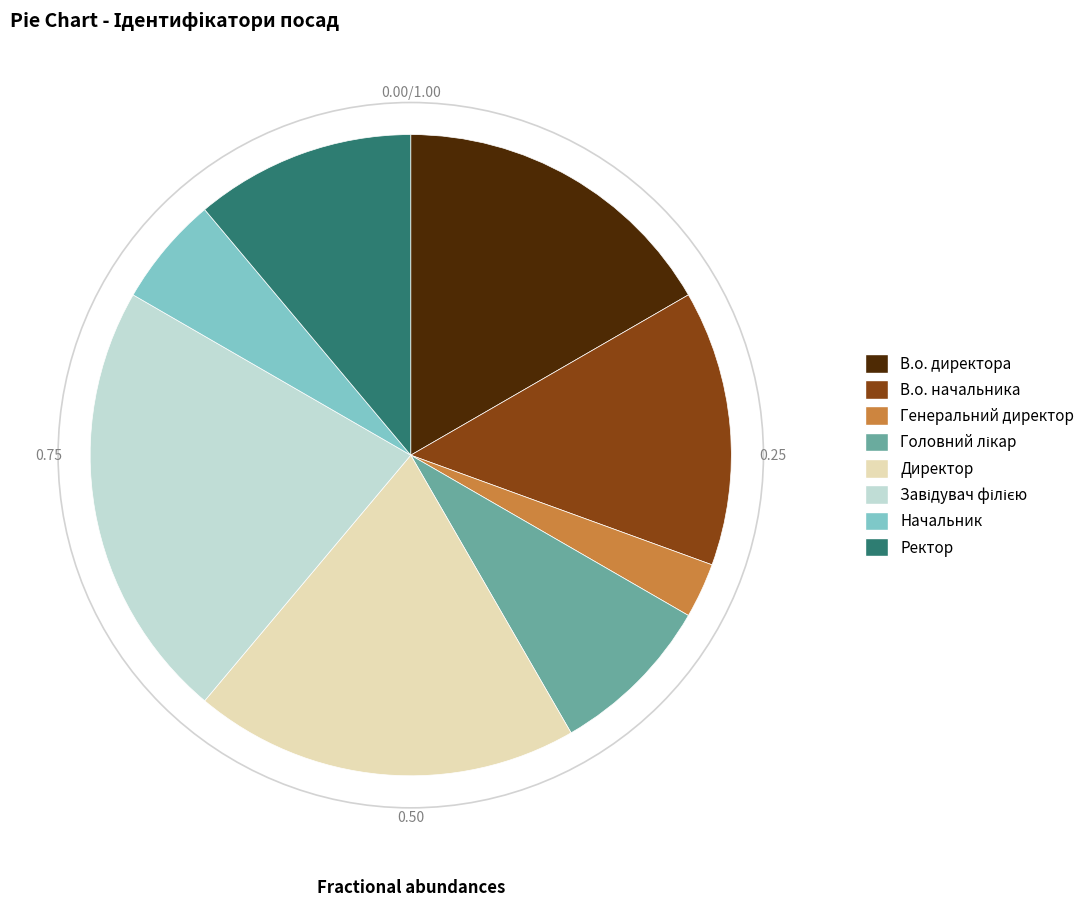

What is the ratio of the value at Ректор to the value at Начальник?

2.0